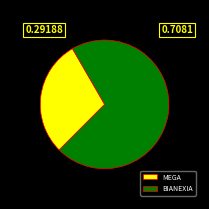

Is it true that BIANEXIA is 71% of the pie?

True